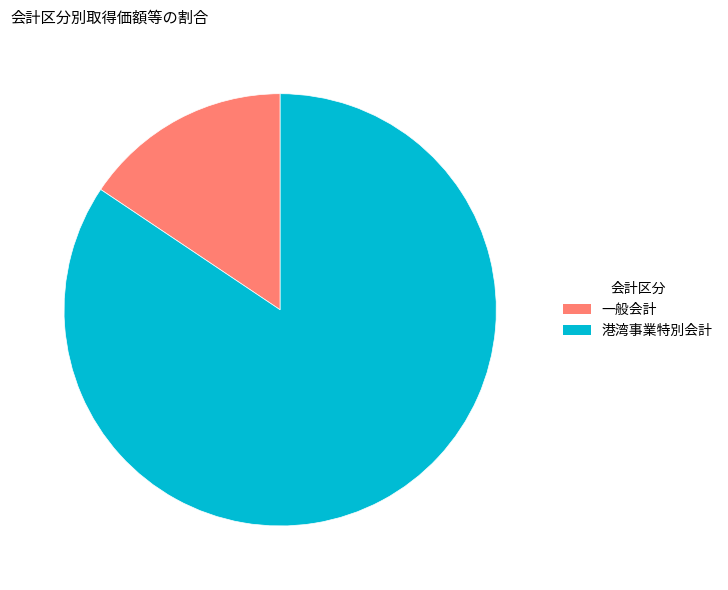

Combined, do 一般会計 and 港湾事業特別会計 account for over 50%?

Yes